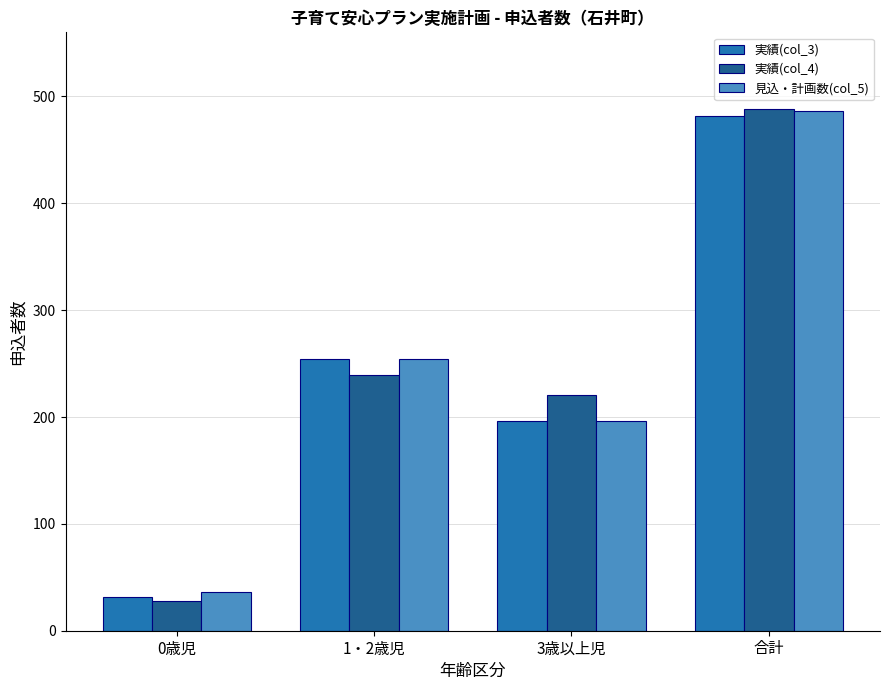

The value of 見込・計画数(col_5) at 1・2歳児 is 414. True or false?

False